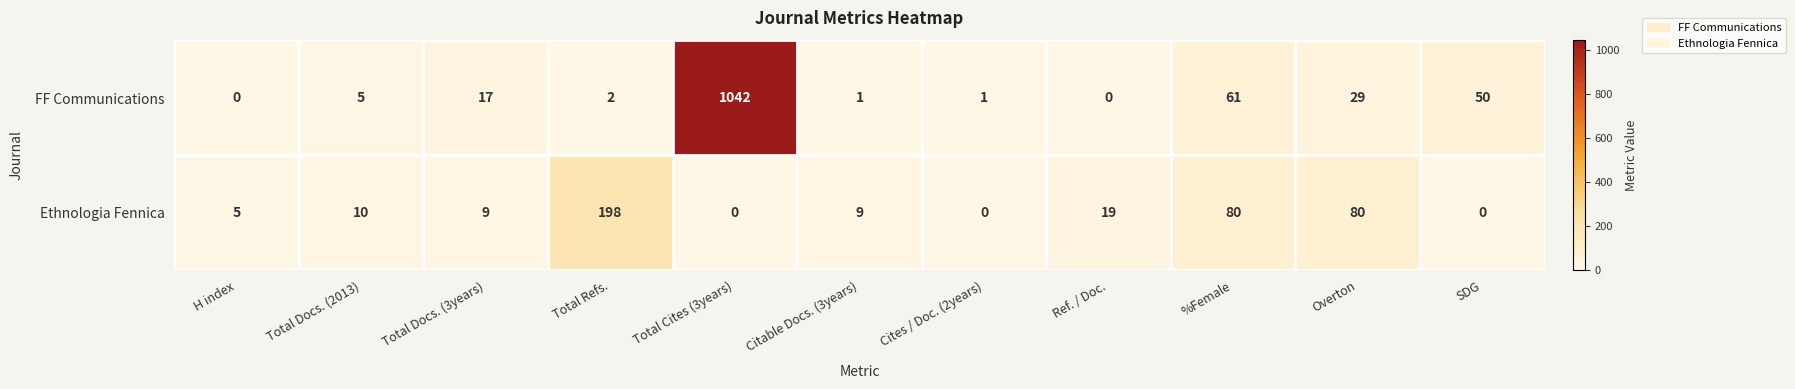

What is the sum of the FF Communications values at SDG and Total Cites (3years)?

1092